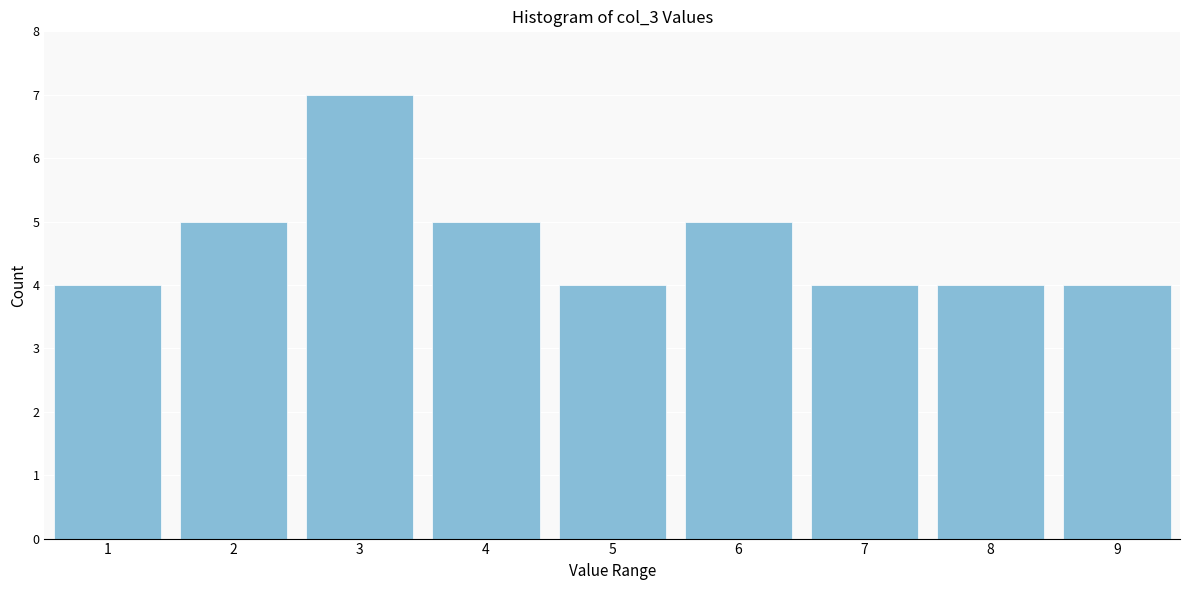

Reading left to right, list all the values displayed in this chart.

4	5	7	5	4	5	4	4	4